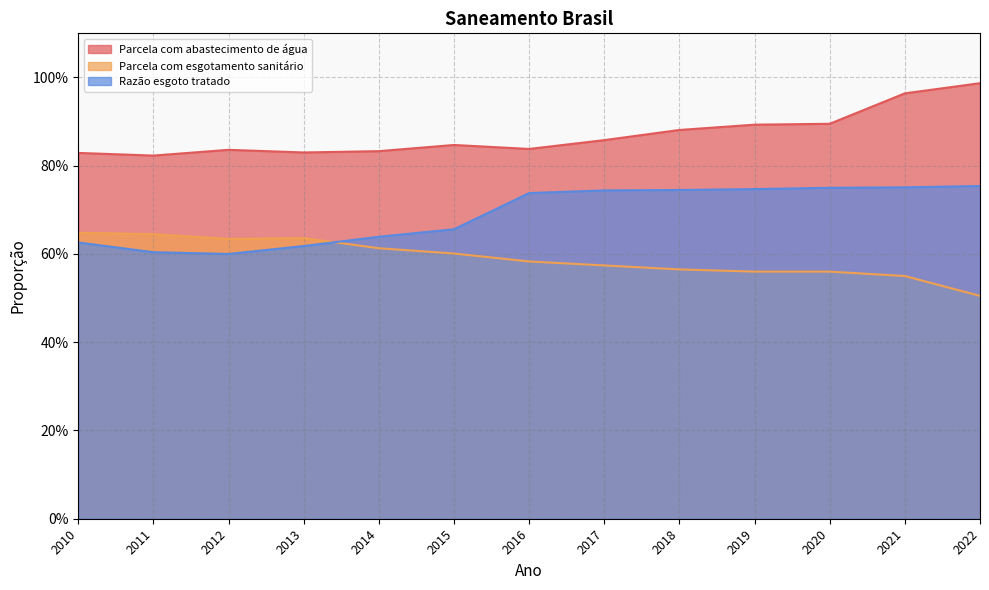

How many categories are shown in the chart?

13